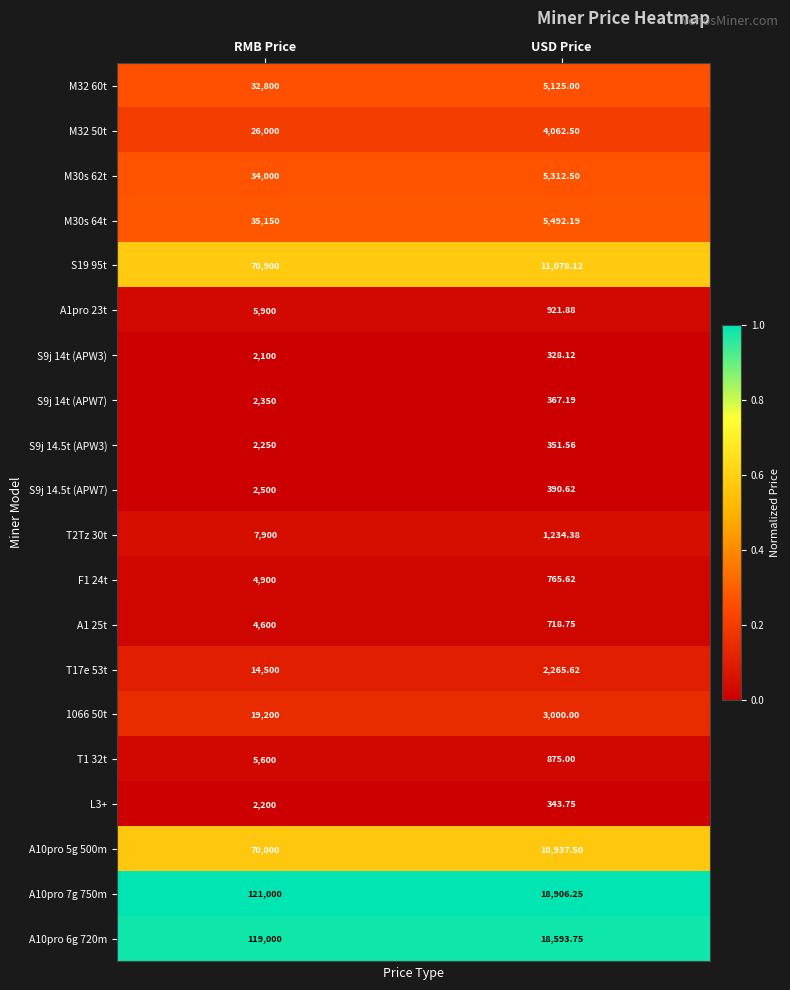

List the labels in order of S9j 14t (APW3) value, smallest first.

USD Price, RMB Price